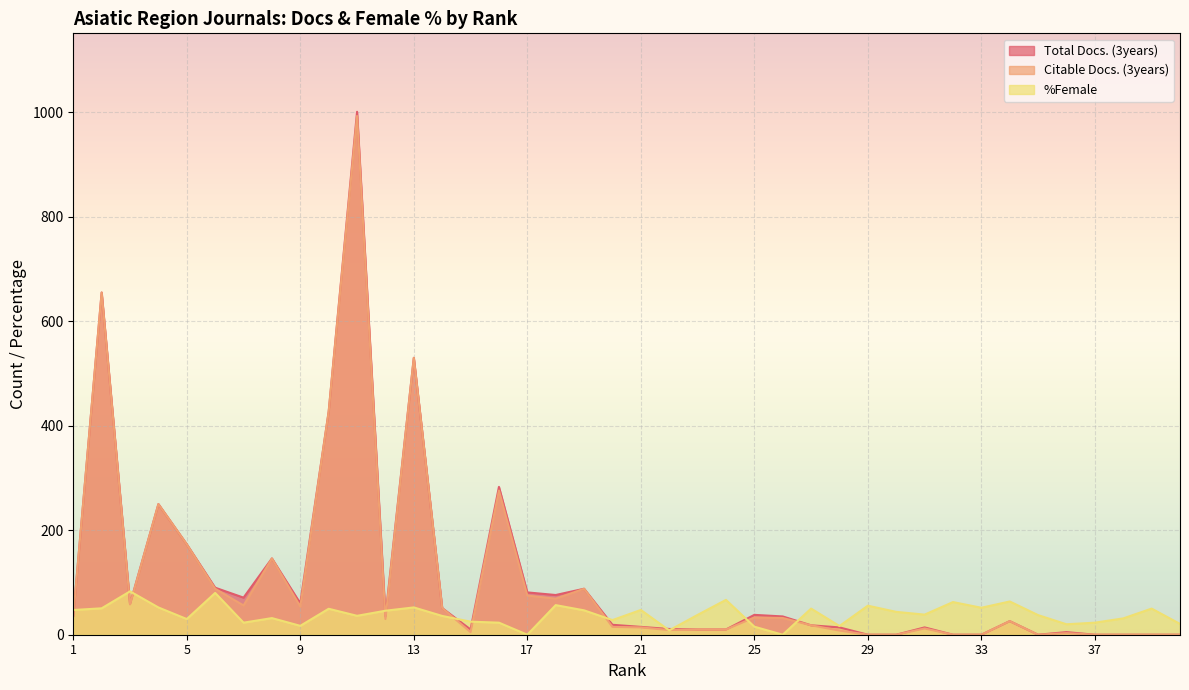

Count the number of data series in this chart.

3